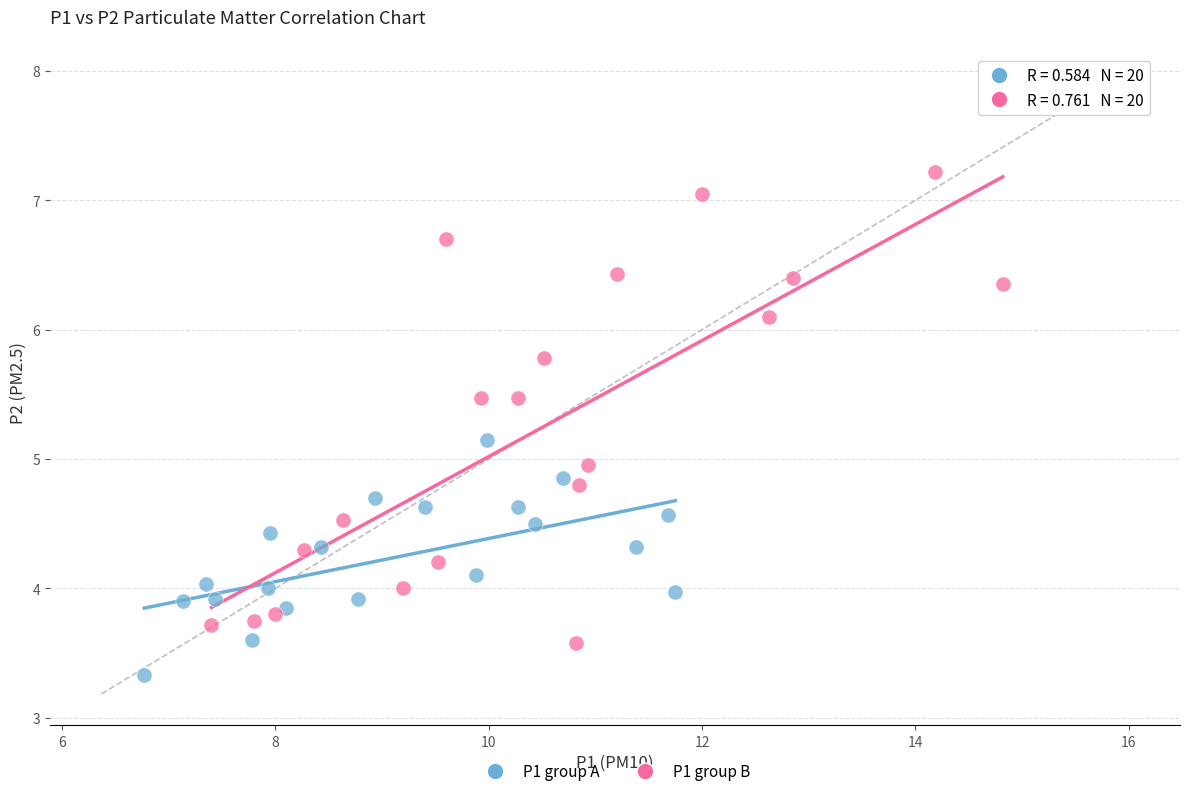

Which series contains the lowest Y value?

P1 group A